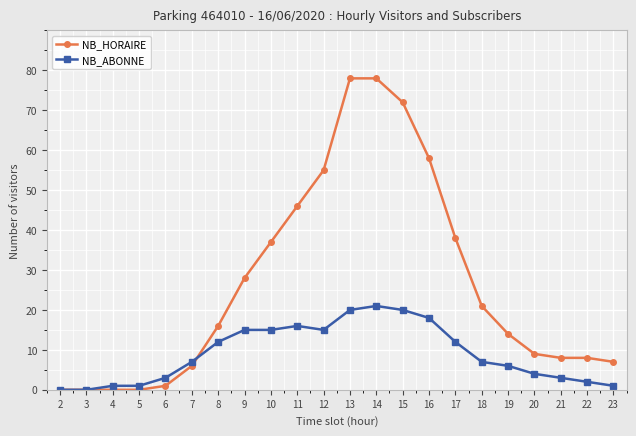

What is the difference between the second highest and second lowest values in the NB_HORAIRE series?

78